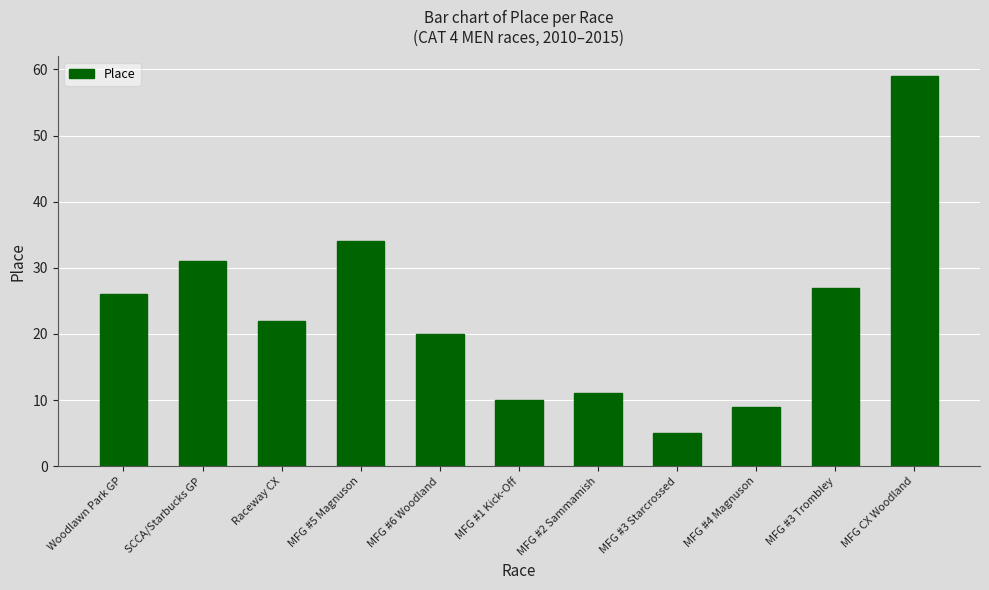

How many series are shown in this chart?

1